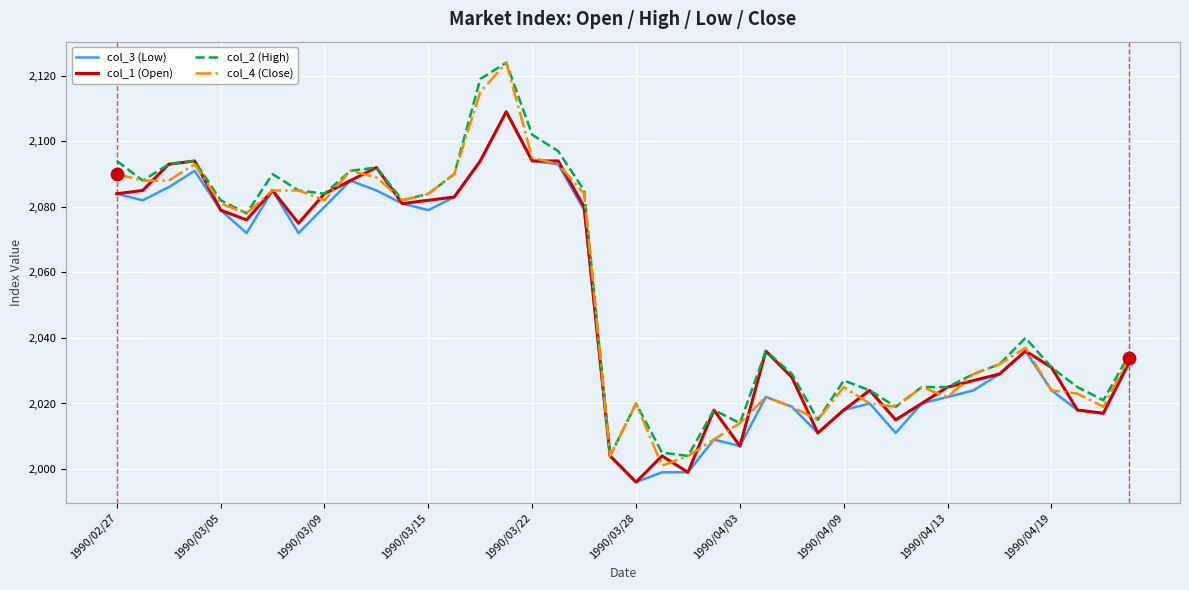

Which series has the largest total across all categories?

col_2 (High)